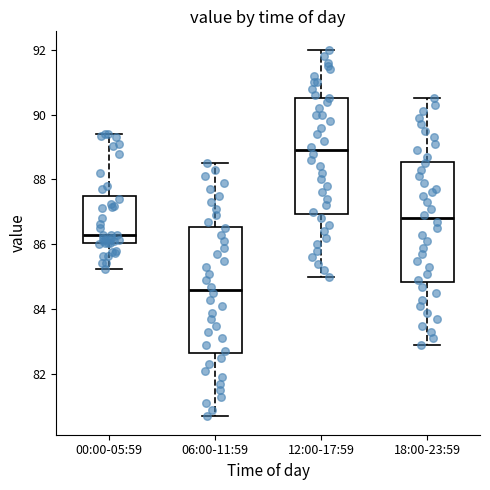

Which box has the lowest median line?

06:00-11:59